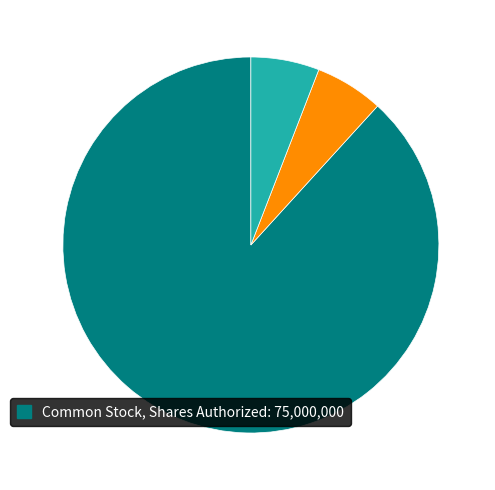

Does any single category account for the majority?

Yes